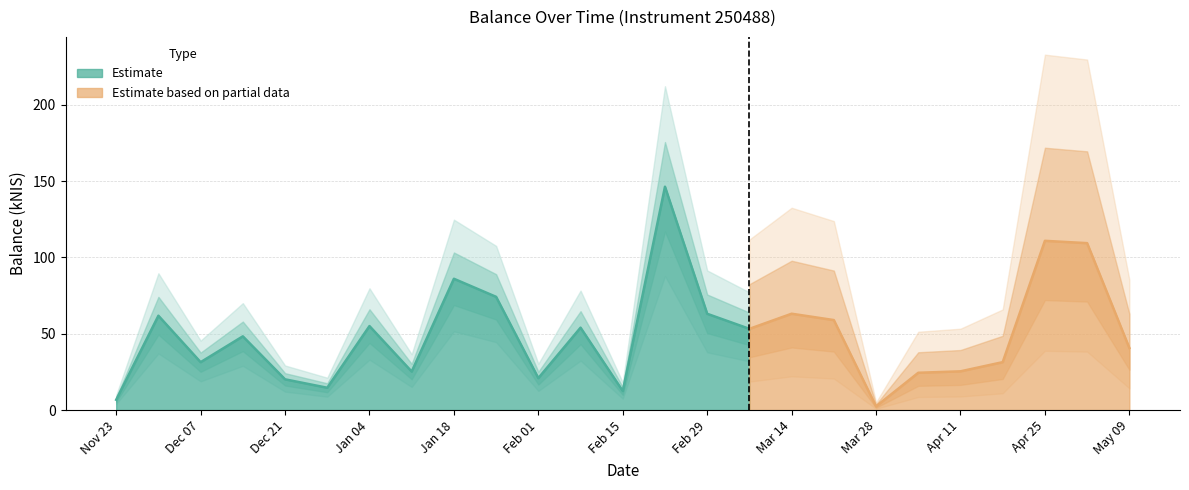

What is the maximum value for Estimate?

146.3